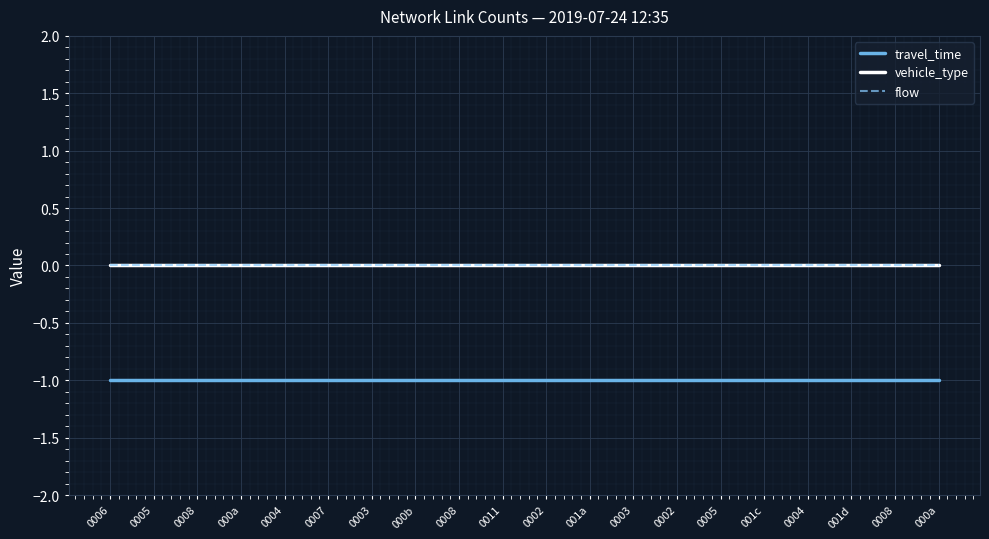

Does the chart display data point markers on the line(s)?

No